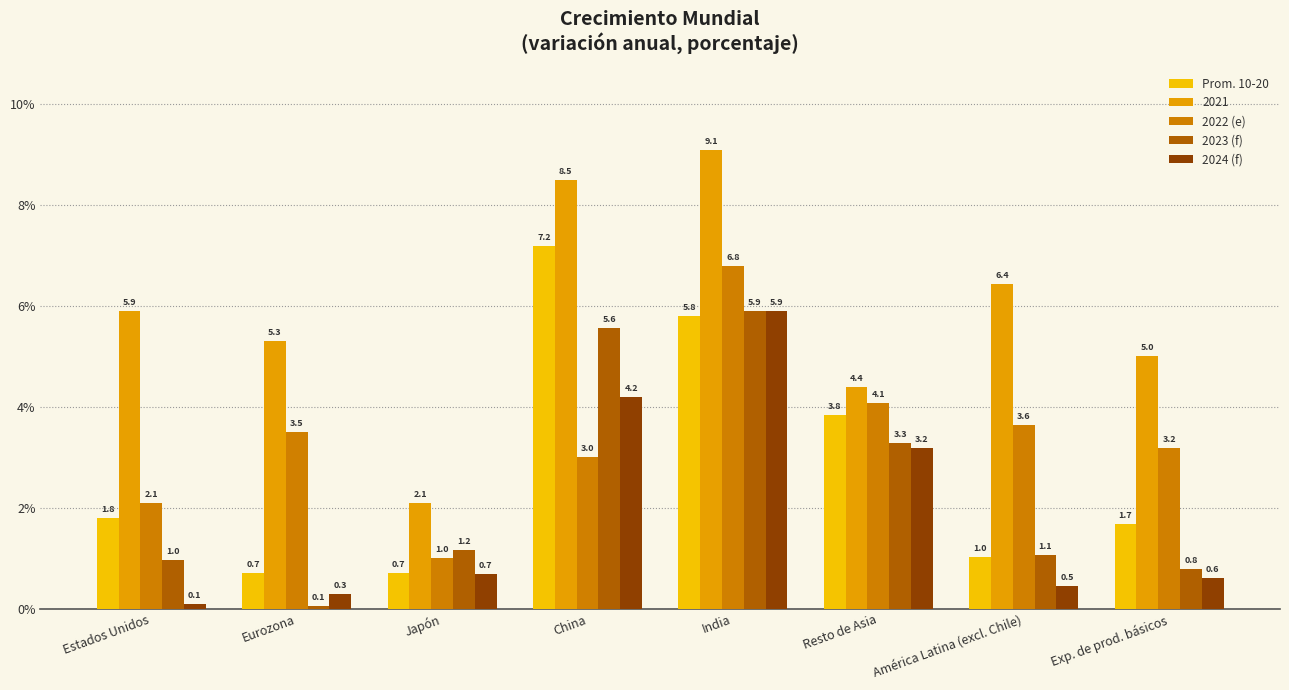

Between China and Resto de Asia, which series saw the biggest shift?

2021